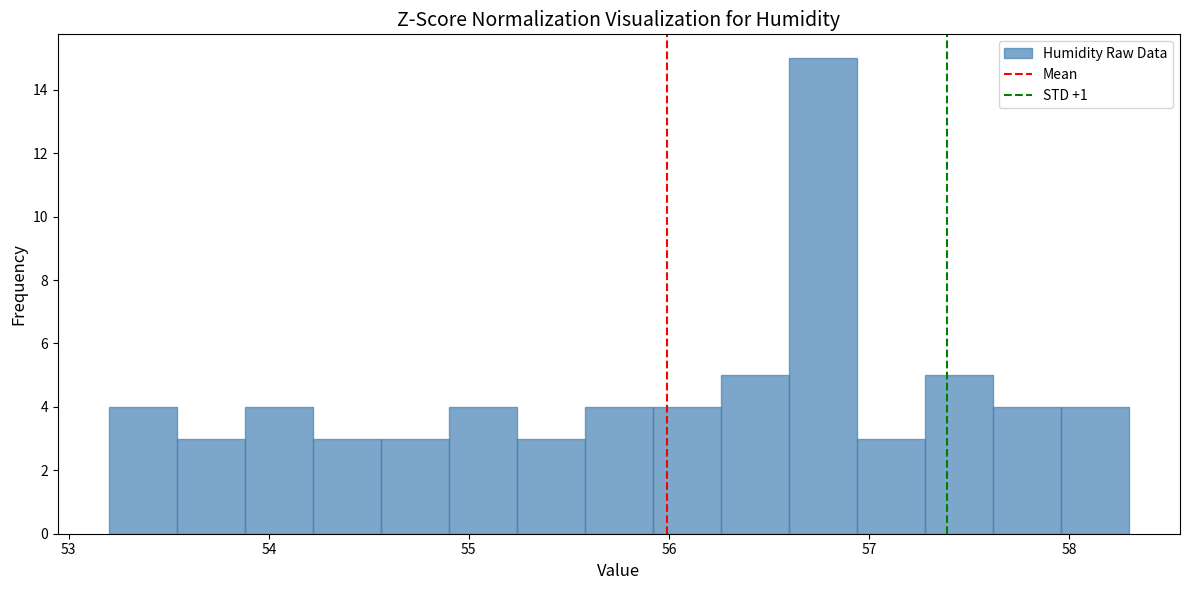

Around what value on the x-axis is the tallest bar? Give the approximate position of its centre, as read against the axis.

56.8